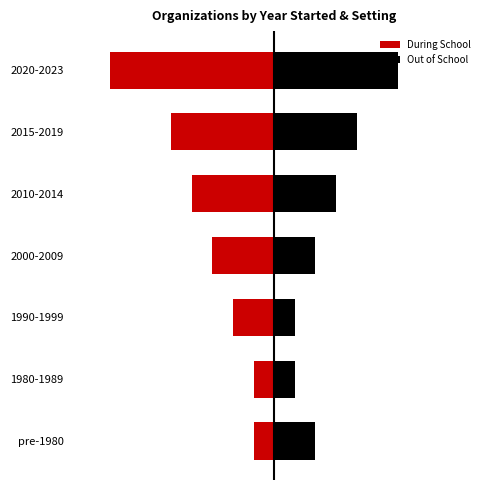

Rank the series at pre-1980 from highest to lowest value.

Out of School, During School